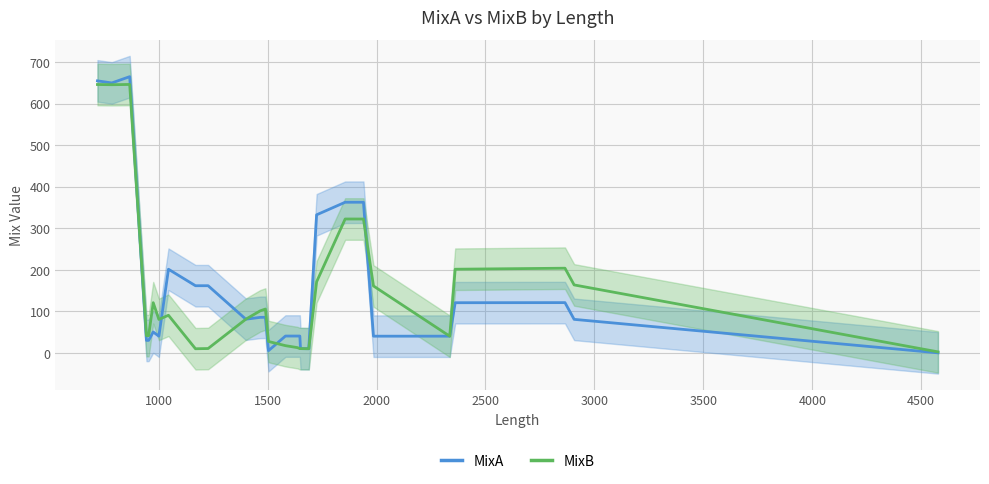

How many lines are shown in the chart?

2